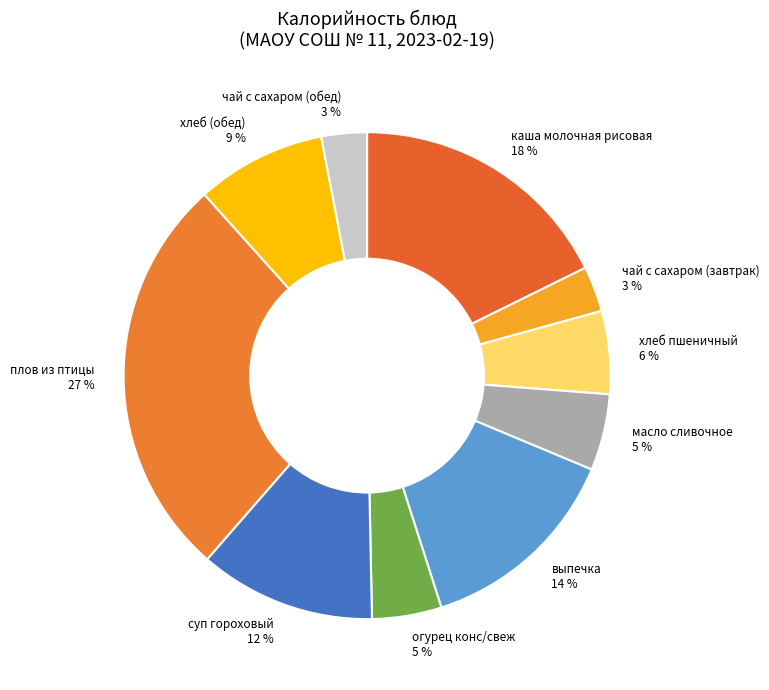

True or false: выпечка accounts for 14% of the total.

True